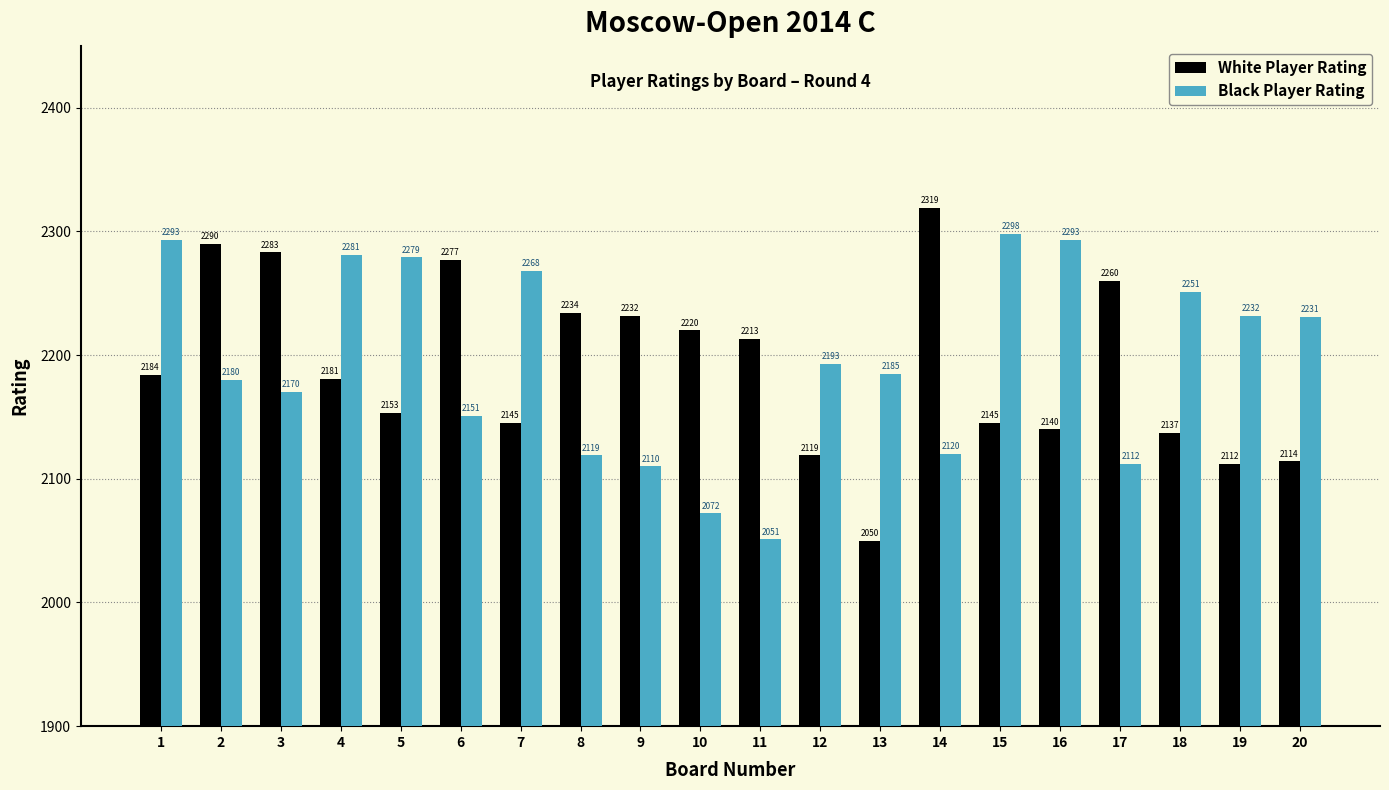

What is the minimum value for White Player Rating?

2050